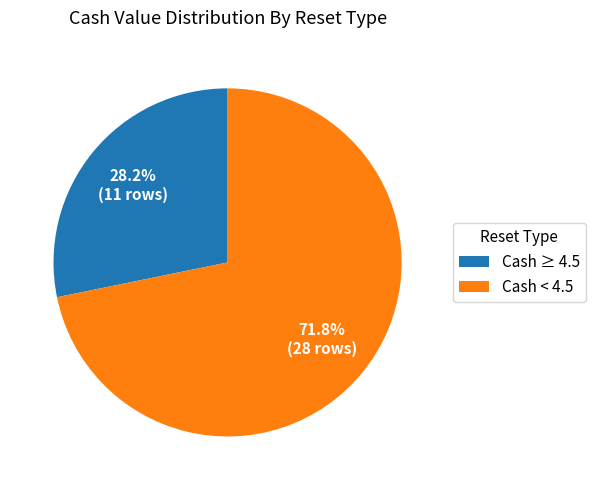

How much of the chart is everything except Cash ≥ 4.5?

71.8%